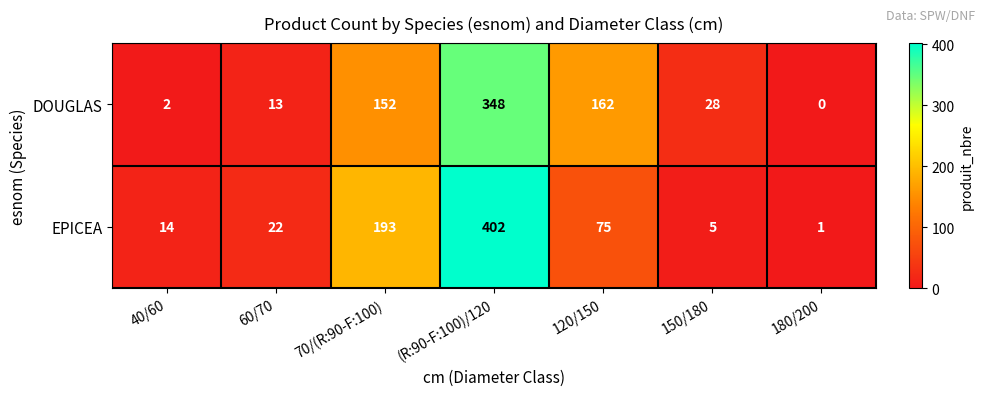

True or false: DOUGLAS has a value of 486 at (R:90-F:100)/120.

False